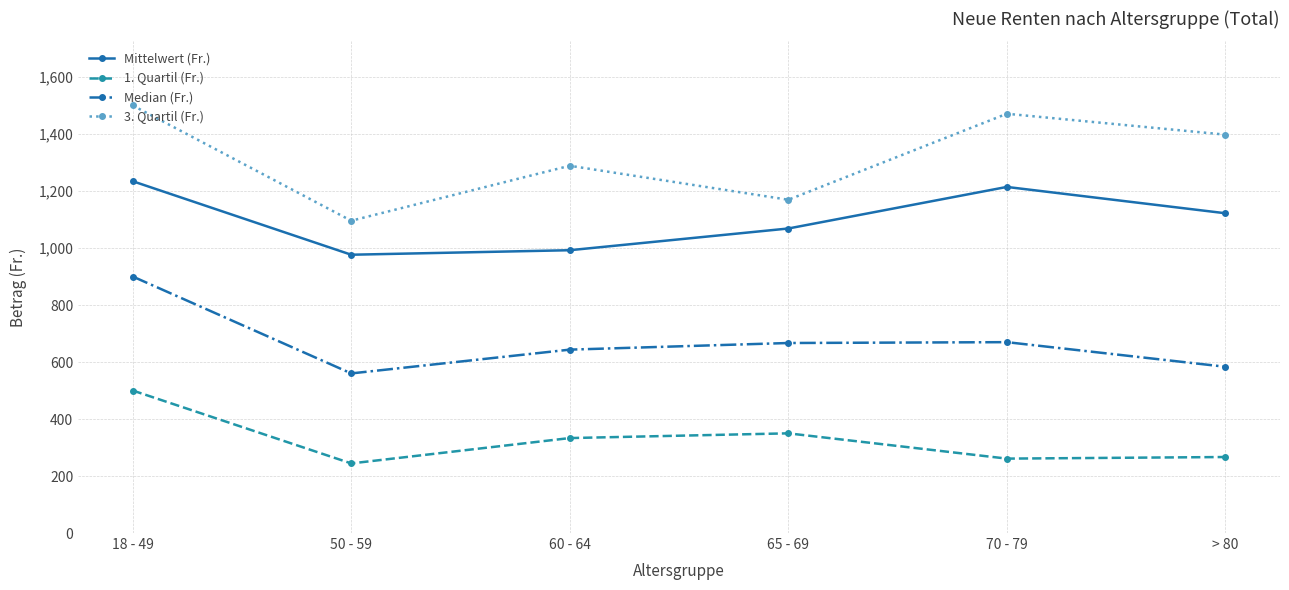

Is it true that 1. Quartil (Fr.) equals 333.2 at 60 - 64?

True